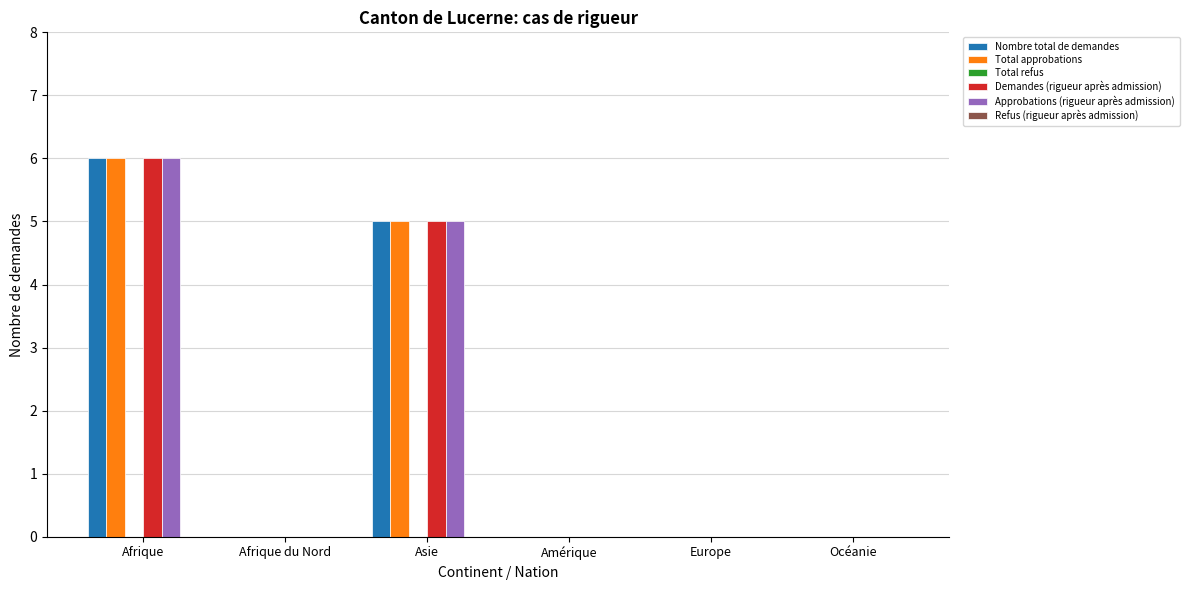

Are the bars horizontal?

No